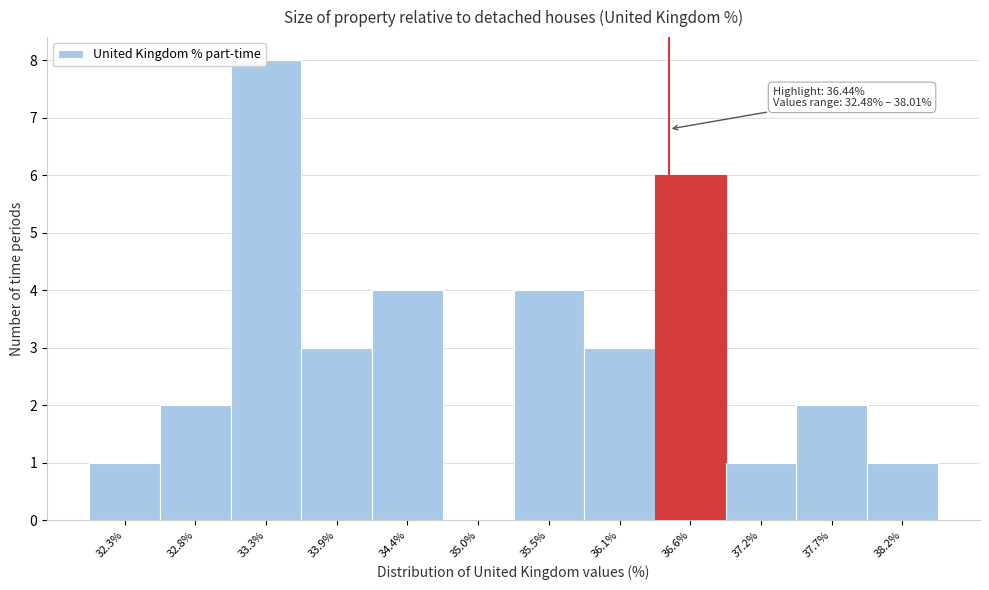

Over which range of the x-axis is the bar tallest?

33.1 to 33.6